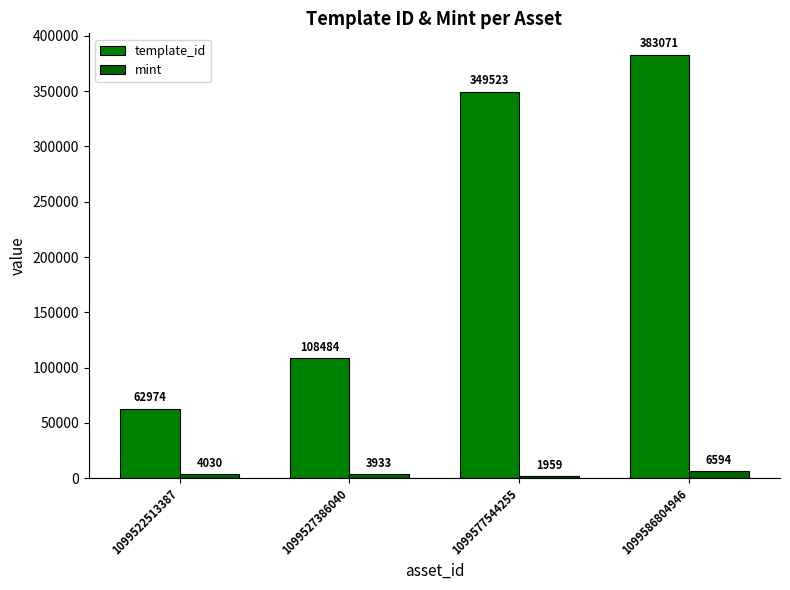

What is the difference between the maximum and minimum values in the mint series?

4635